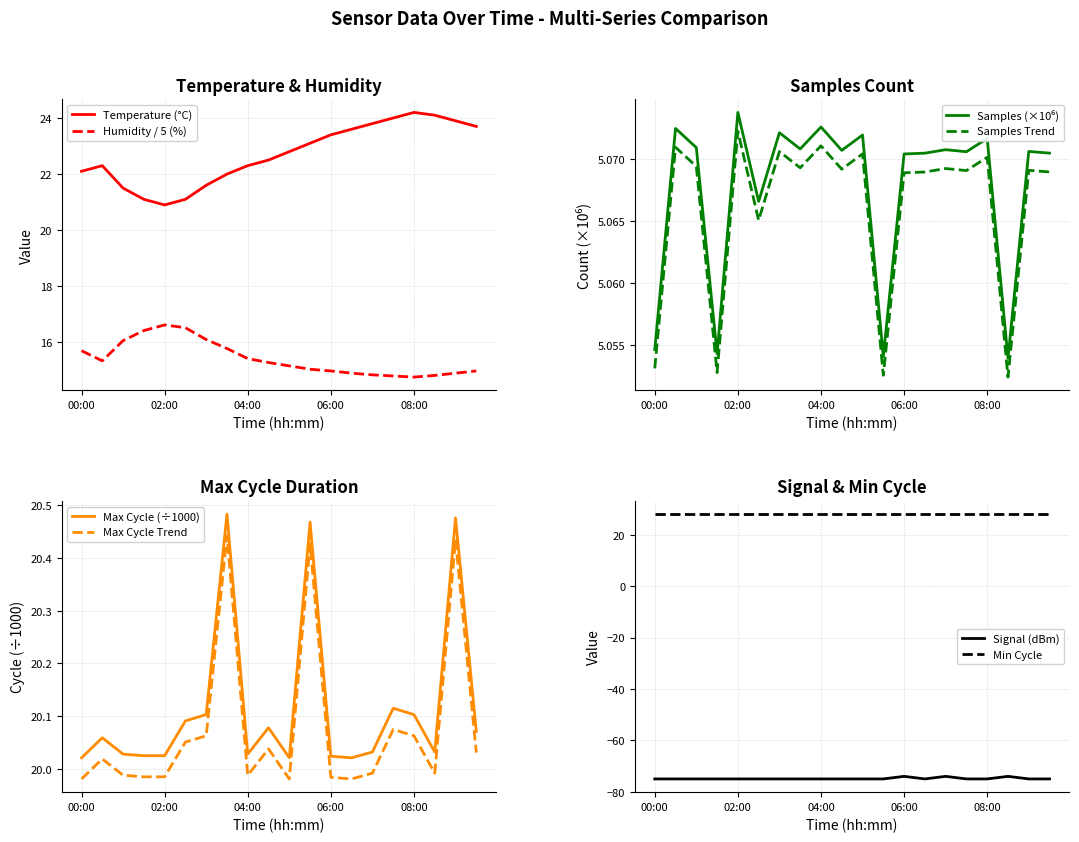

True or false: Temperature (°C) has a value of 23.4 at 06:00.

True